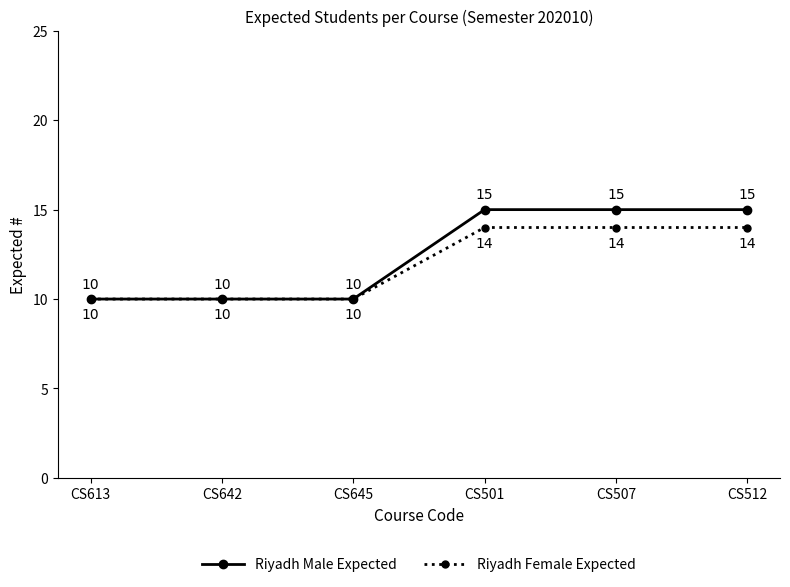

The Riyadh Male Expected series shows 15 at CS512. True or false?

True